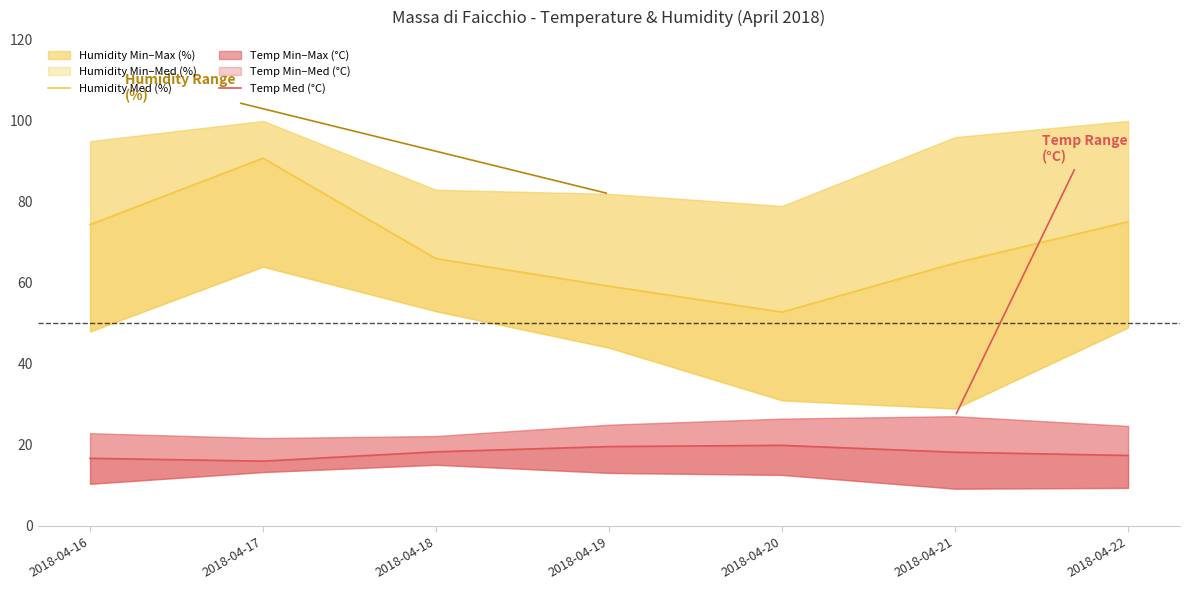

What is the average value of the Humidity Med (%) series?

69.0